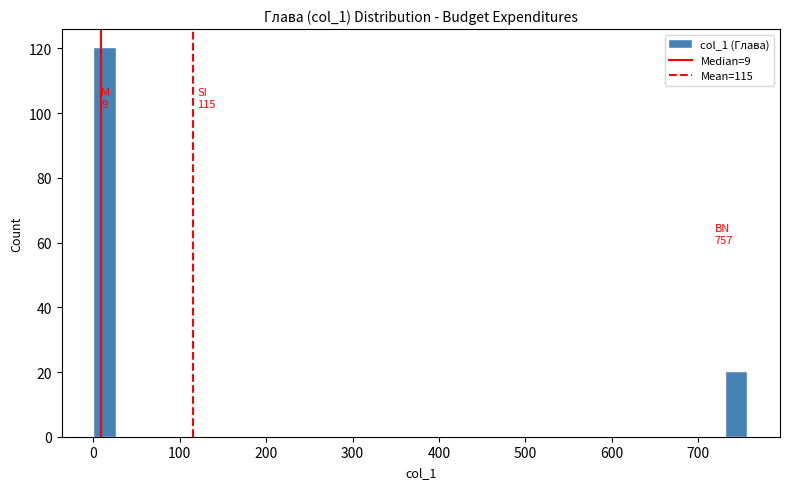

Read against the x-axis, roughly where is the centre of the tallest bar?

10